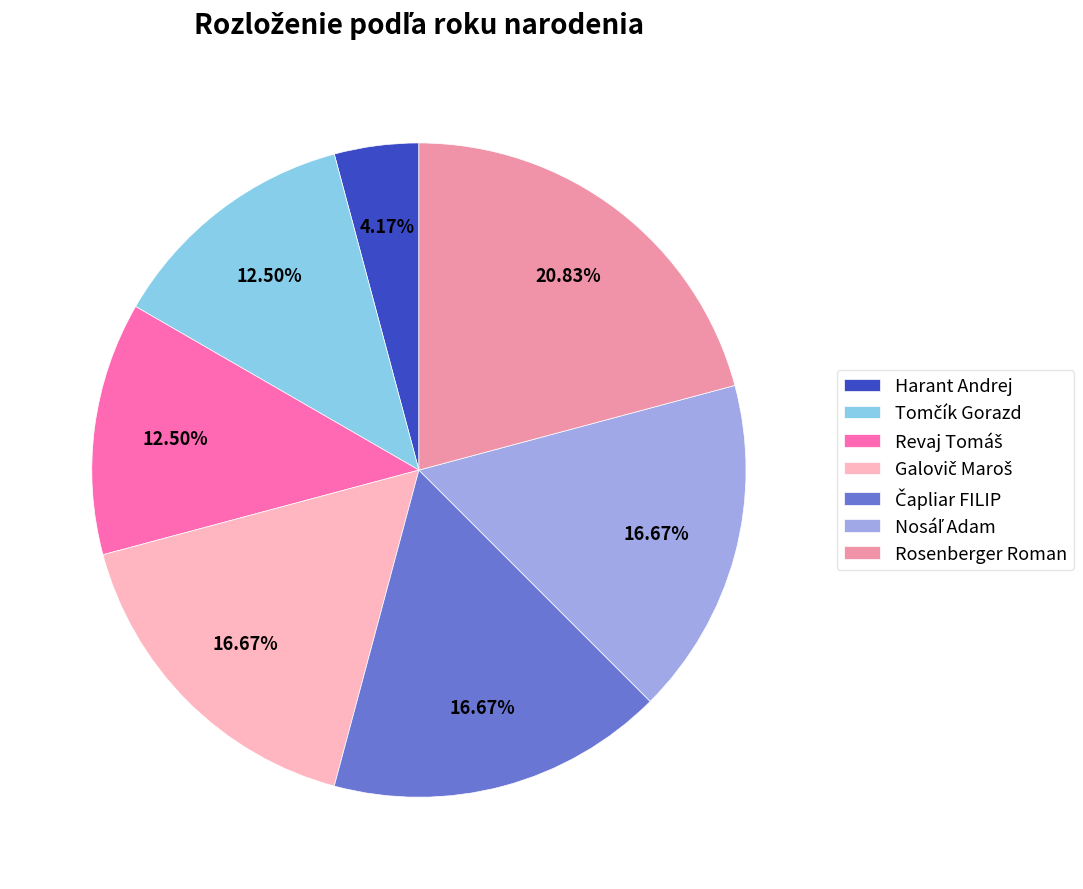

Which category has the biggest portion of the pie?

Rosenberger Roman